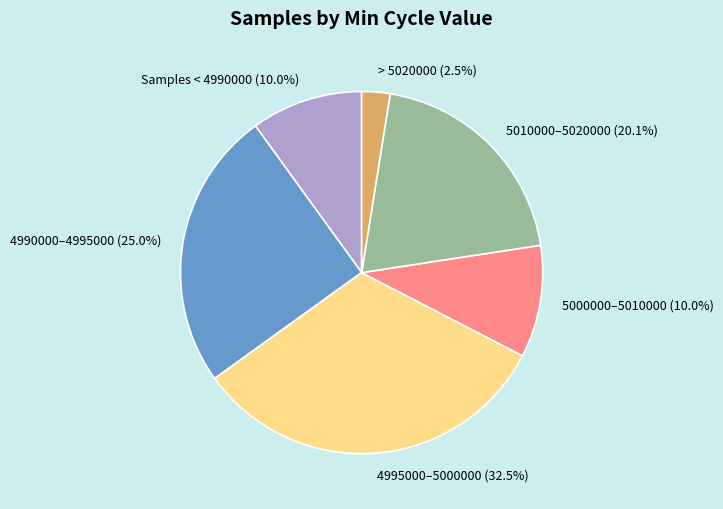

Is there any slice that represents more than half of the pie?

No